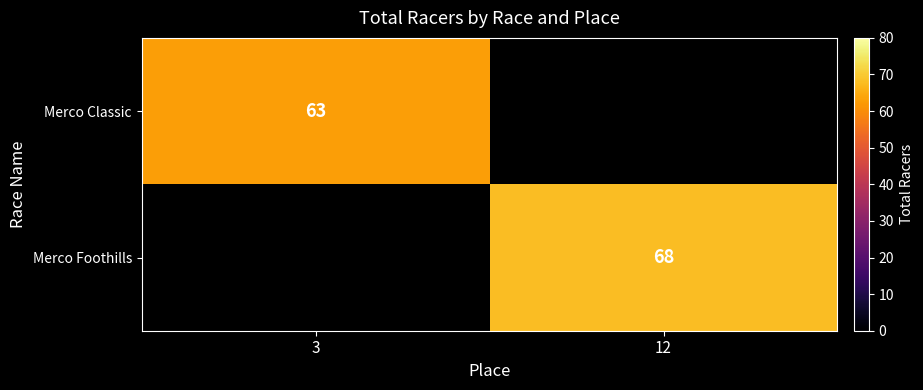

Count the number of data series in this chart.

2